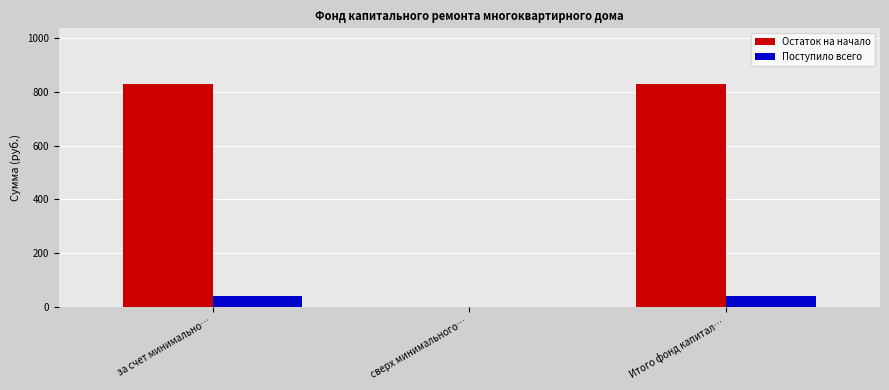

How many categories are shown in the chart?

3